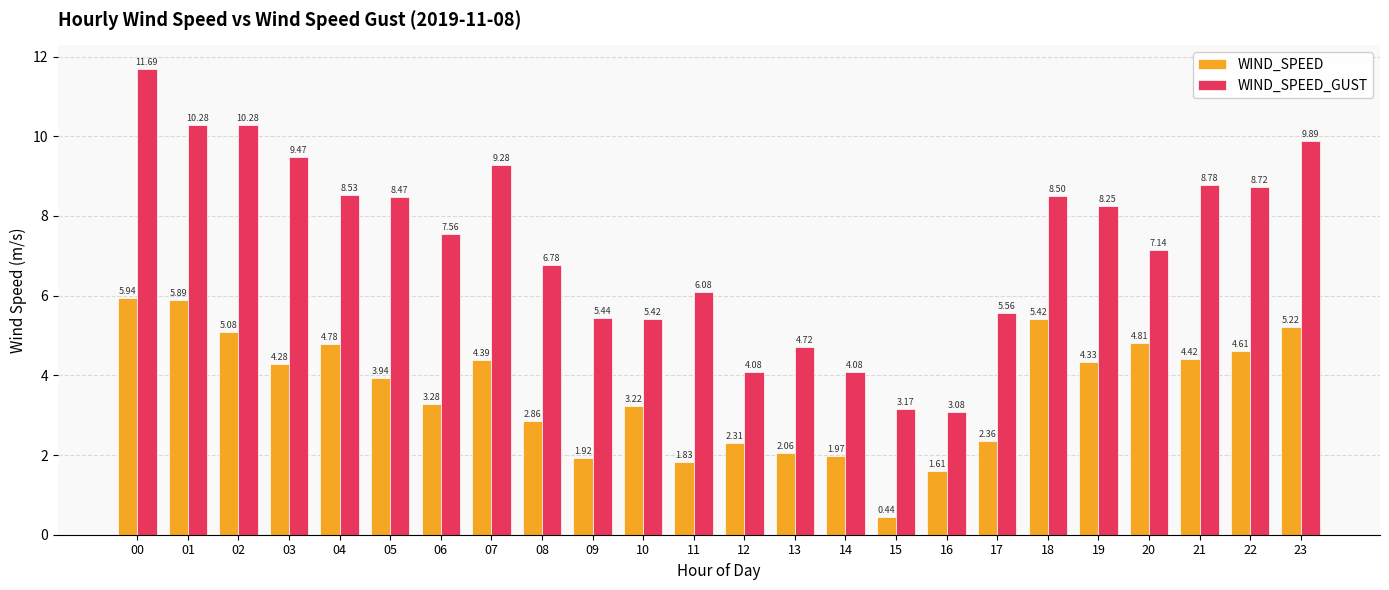

What is the sum of all WIND_SPEED values?

87.0